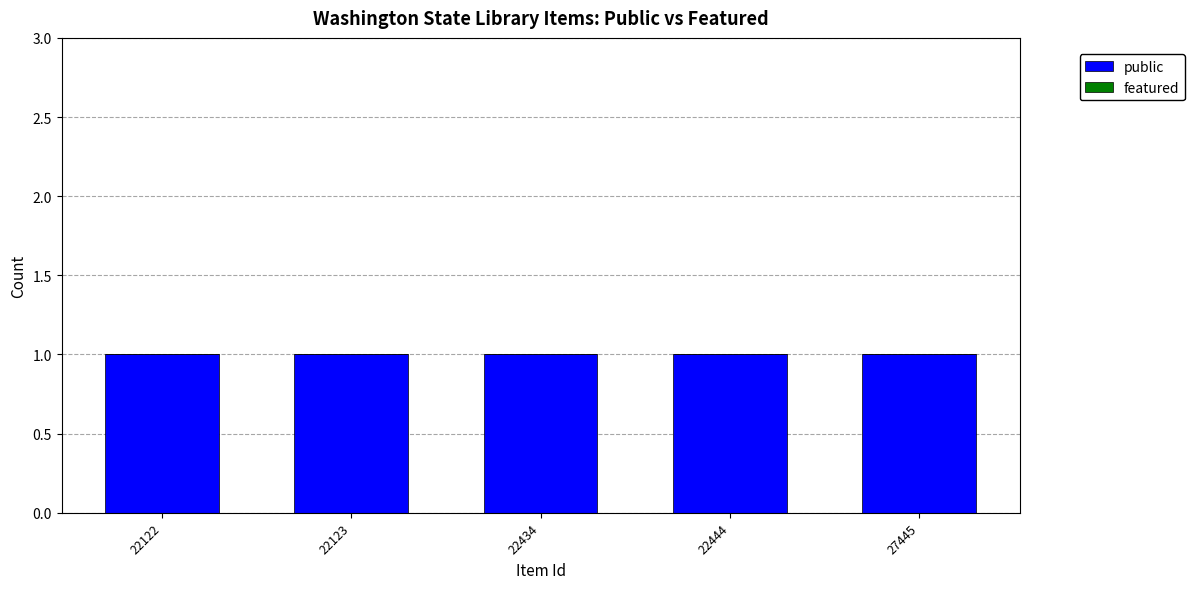

The public series shows 2 at 22123. True or false?

False